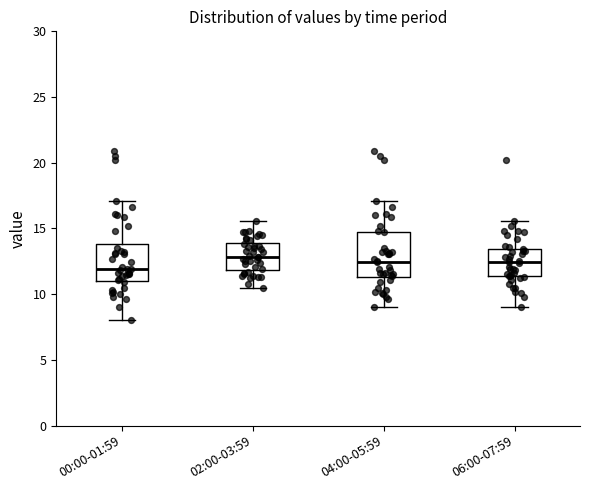

Reading left to right, read every box against the y-axis: the position of its median line, the range the box covers, and the ends of its whiskers. The values are not printed on the chart, so give them approximately, as read against the axis.

00:00-01:59: median 12.0, box 11.0 to 14.0, whiskers 8.0 to 17.0
02:00-03:59: median 13.0, box 12.0 to 14.0, whiskers 10.5 to 15.5
04:00-05:59: median 12.5, box 11.5 to 14.5, whiskers 9.0 to 17.0
06:00-07:59: median 12.5, box 11.5 to 13.5, whiskers 9.0 to 15.5